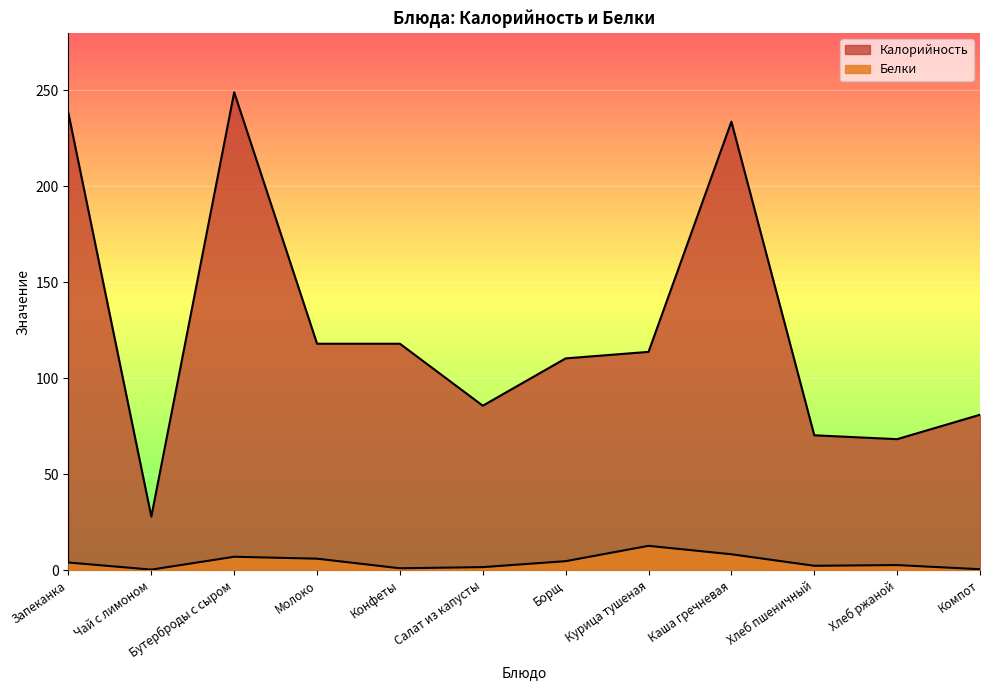

Does the chart display data point markers on the line(s)?

No